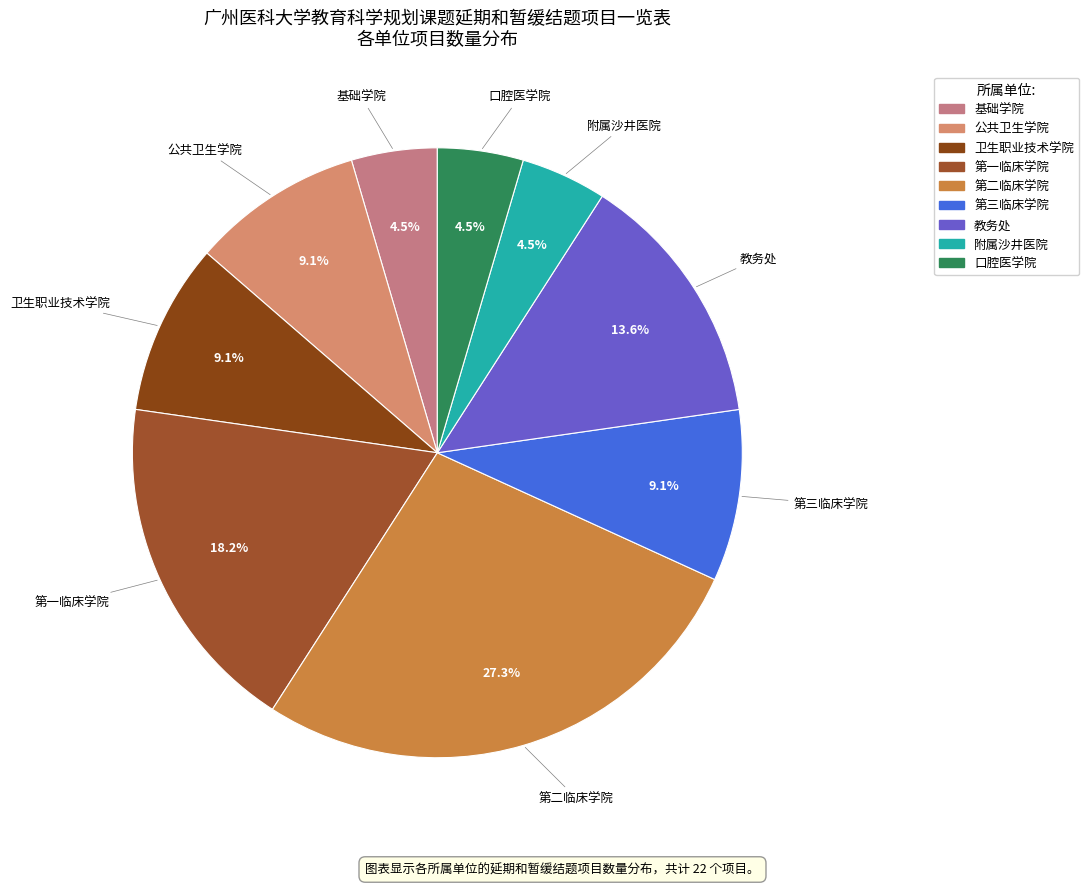

To the nearest percent, what is the combined percentage of 基础学院 and 附属沙井医院?

9%